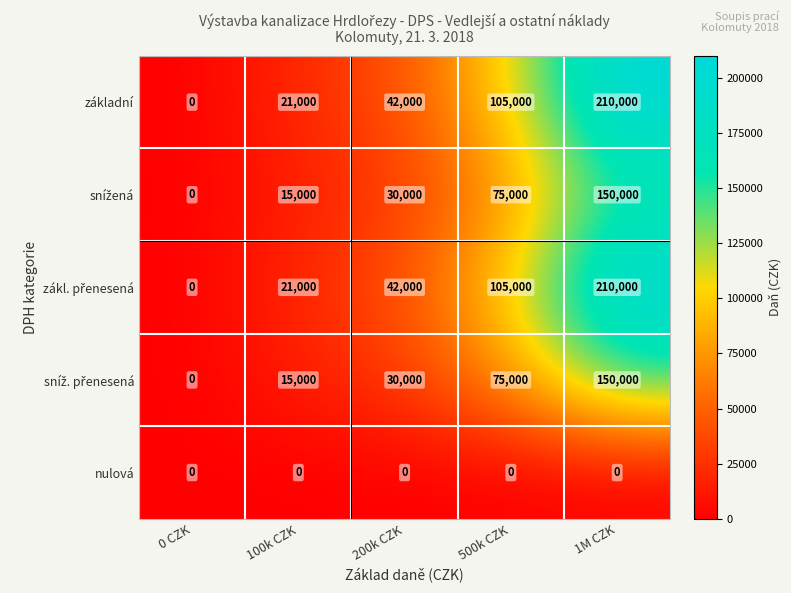

The value of základní at 1M CZK is 278239. True or false?

False